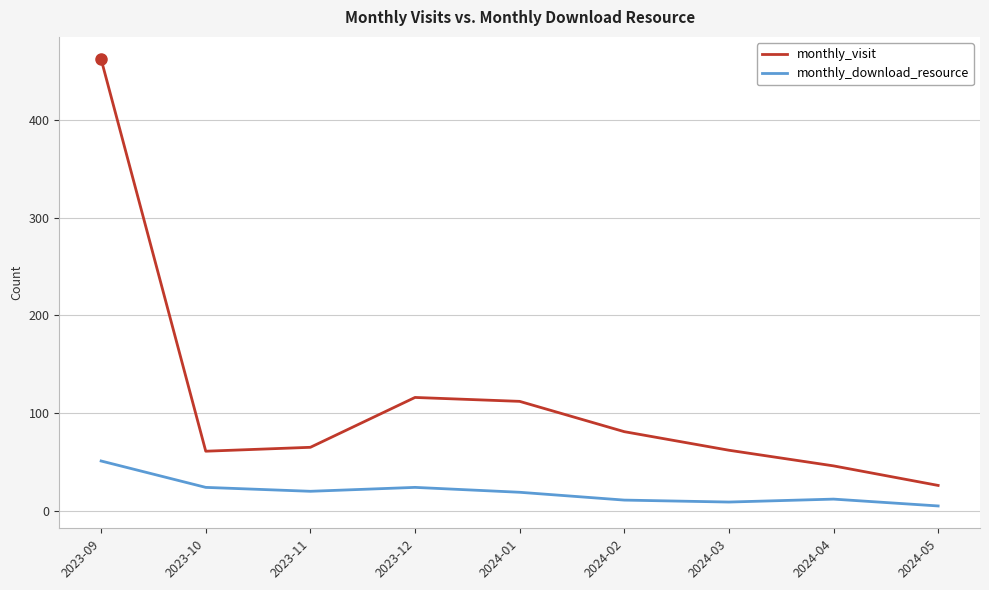

How many values in the monthly_download_resource series are below 19?

4